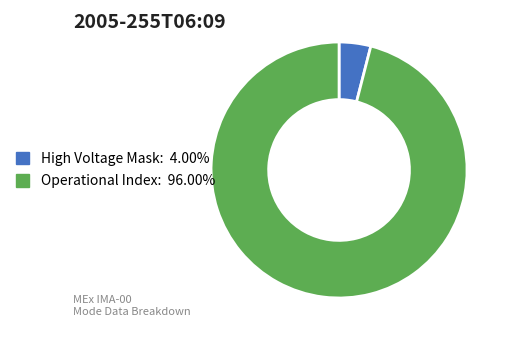

Approximately how many times larger is the value at Operational Index: 96.00% compared to High Voltage Mask: 4.00%?

24.0